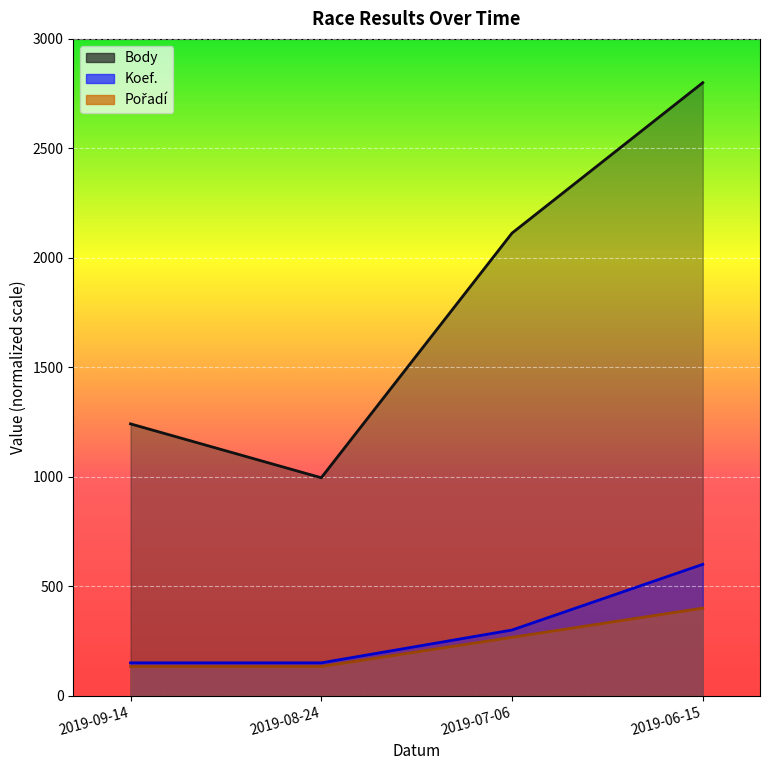

Which category has the highest value in the Body series?

2019-06-15